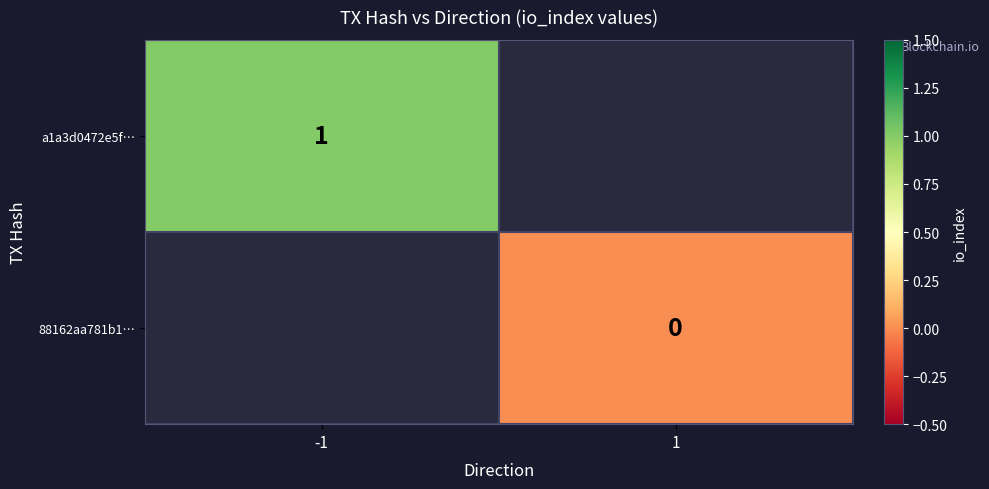

Is it true that a1a3d0472e5f… equals 0.3 at -1?

False